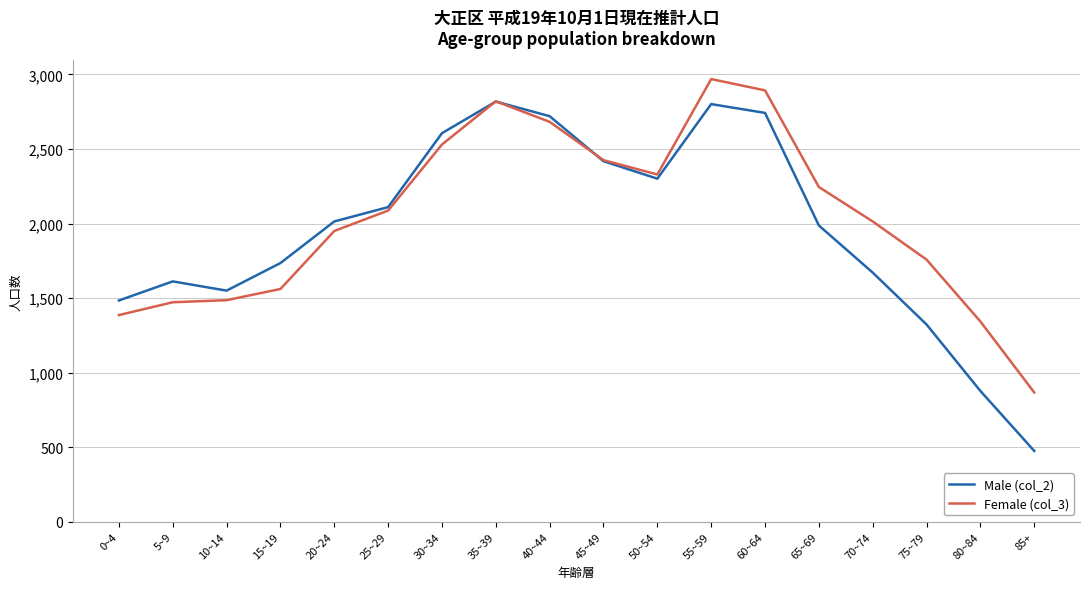

Which category has the highest value across all series?

55~59